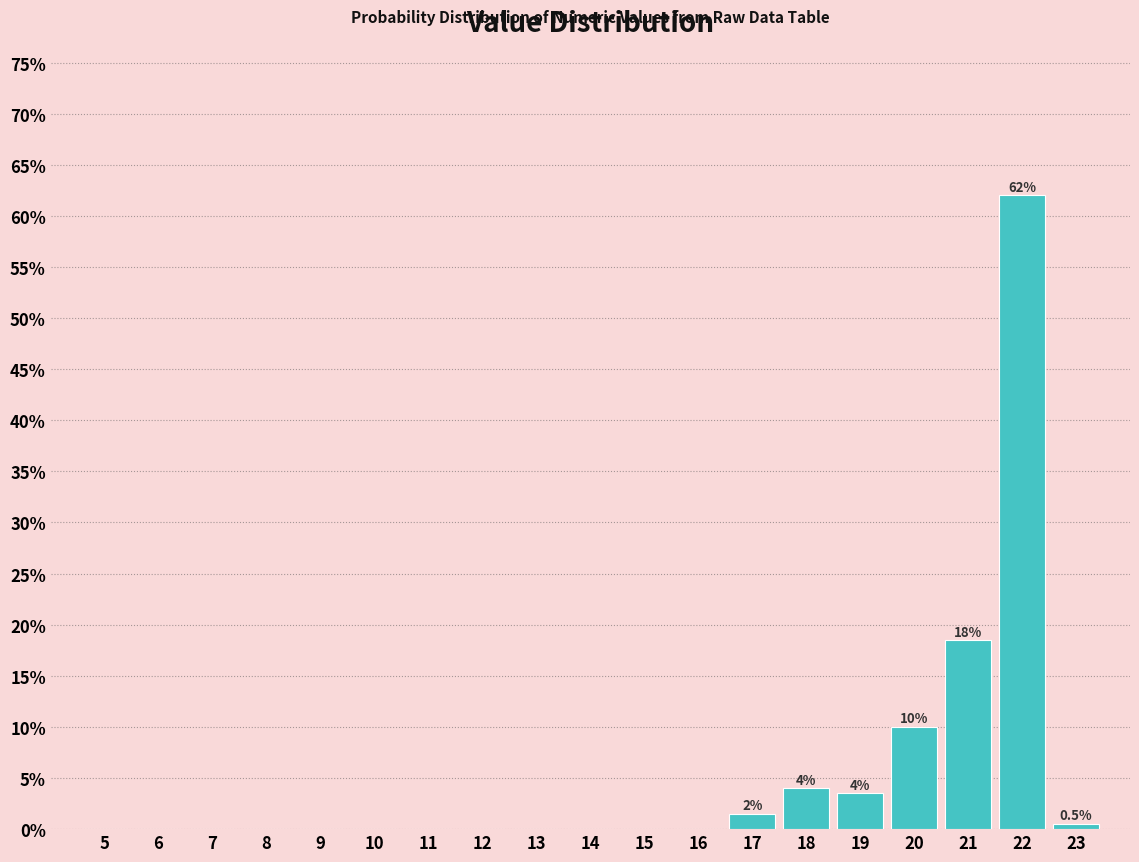

Reading right to left, transcribe all the data shown in this chart.

23=0.5	22=62.0	21=18.5	20=10.0	19=3.5	18=4.0	17=1.5	16=0.0	15=0.0	14=0.0	13=0.0	12=0.0	11=0.0	10=0.0	9=0.0	8=0.0	7=0.0	6=0.0	5=0.0